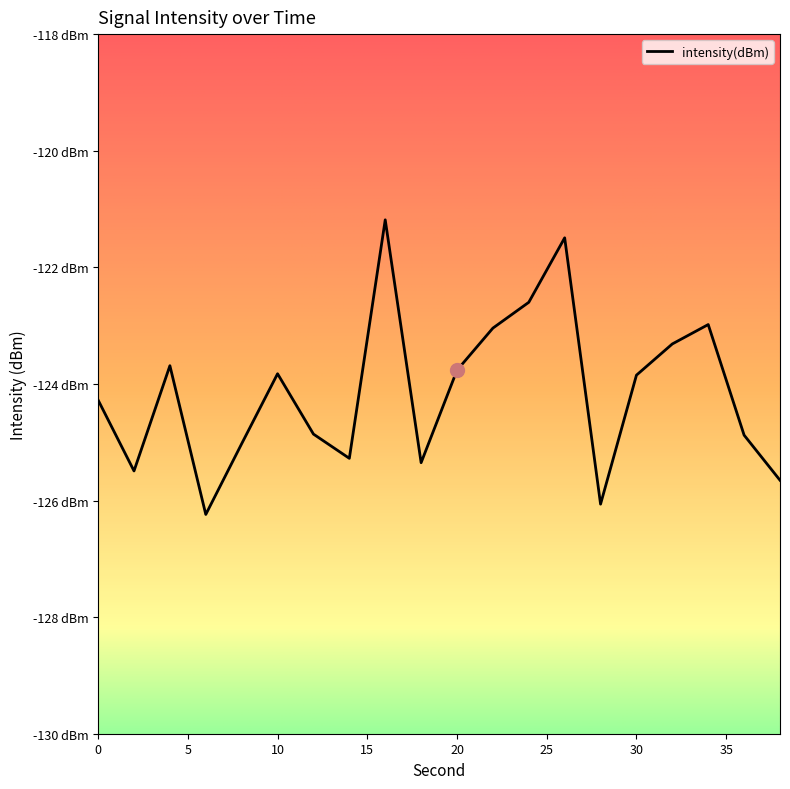

Does the chart have visible grid lines?

No